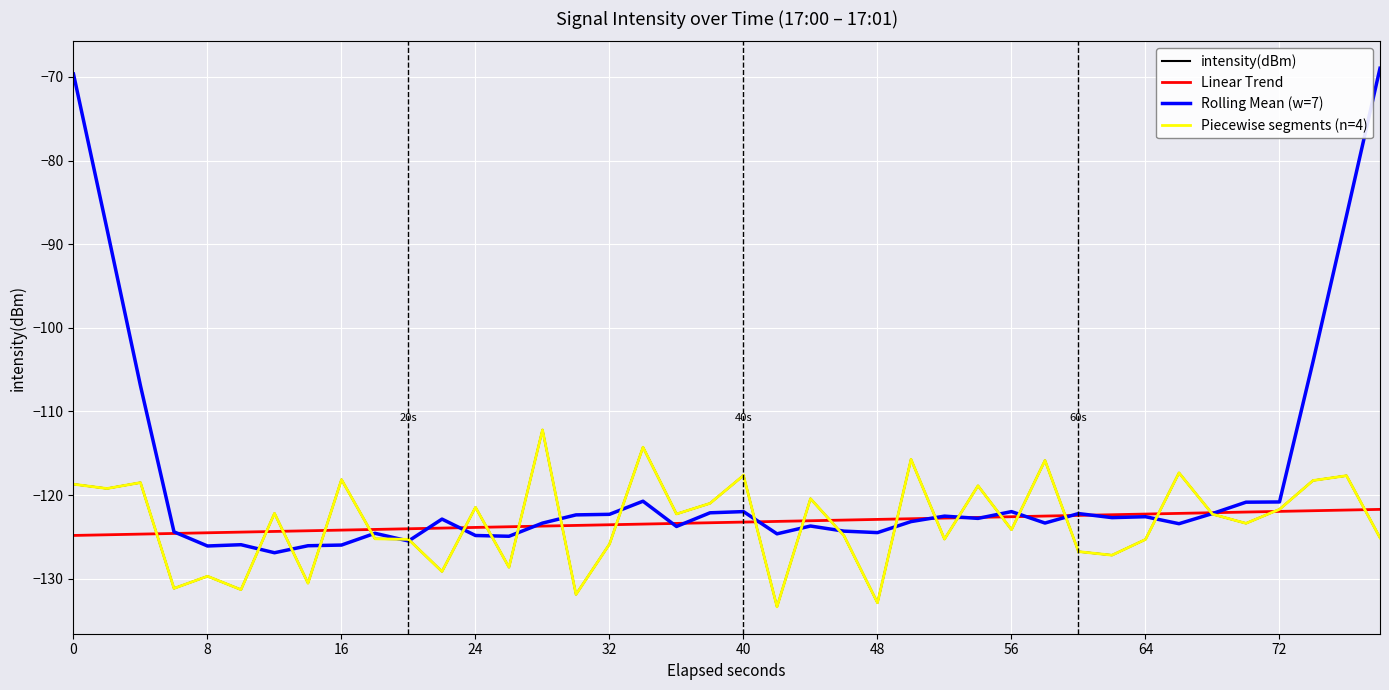

How many interior local peaks (higher than both neighbors) does the data have?

14